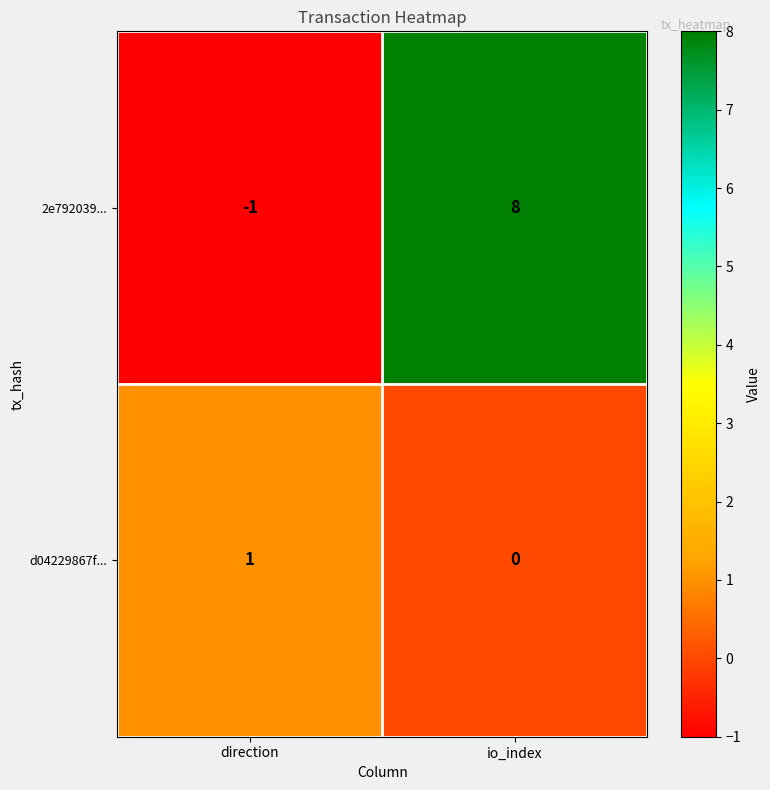

At which category is the sum across all series the highest?

io_index